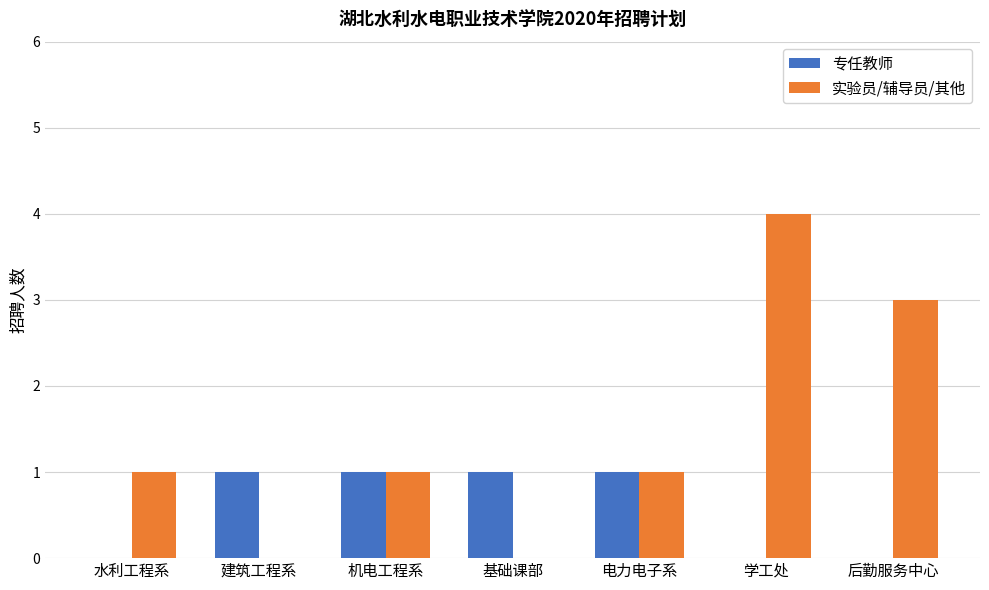

How many distinct data groups are displayed?

2